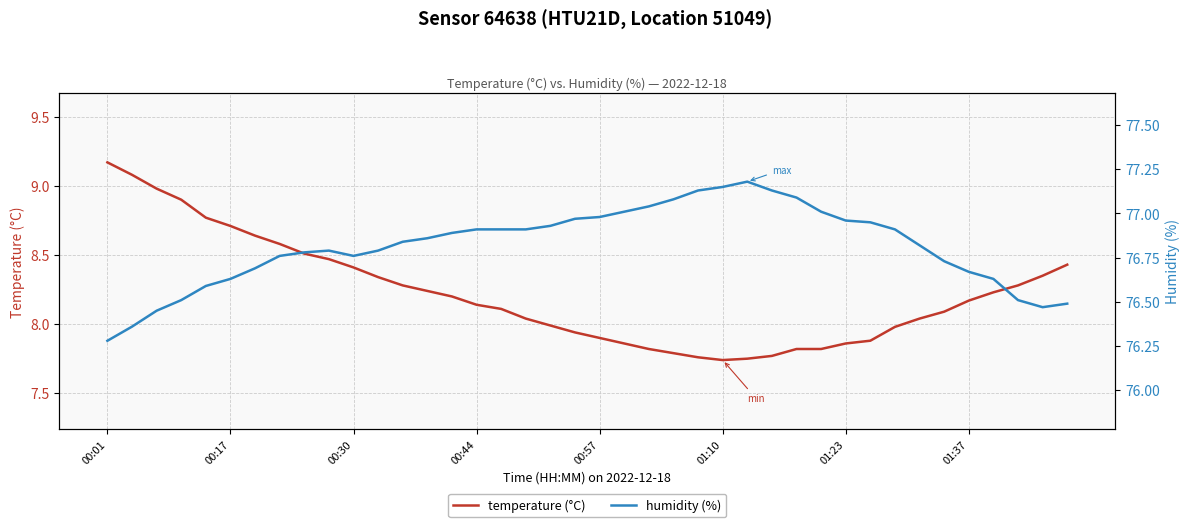

Does the chart display data point markers on the line(s)?

No